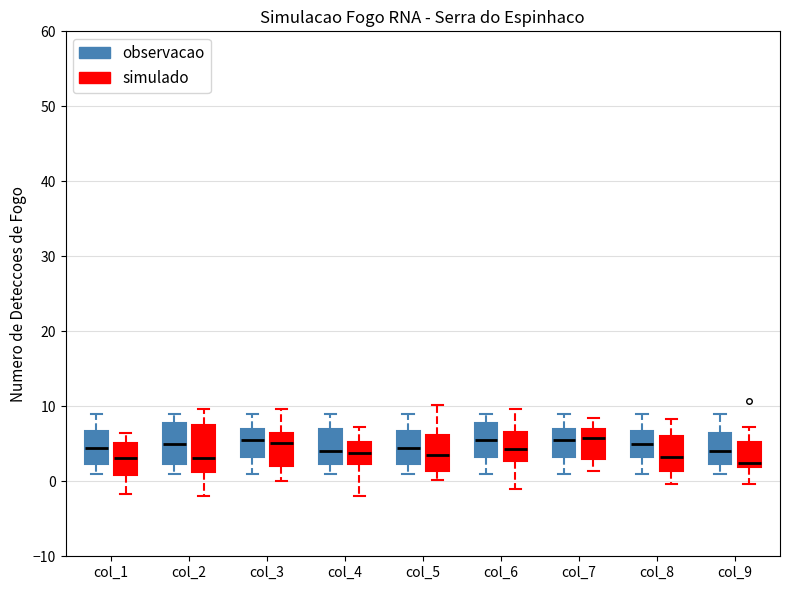

Reading left to right, read every box against the y-axis: the position of its median line, the range the box covers, and the ends of its whiskers. The values are not printed on the chart, so give them approximately, as read against the axis.

col_1 (observacao): median 5, box 2 to 7, whiskers 1 to 9
col_1 (simulado): median 3, box 1 to 5, whiskers -2 to 6
col_2 (observacao): median 5, box 2 to 8, whiskers 1 to 9
col_2 (simulado): median 3, box 1 to 8, whiskers -2 to 10
col_3 (observacao): median 6, box 3 to 7, whiskers 1 to 9
col_3 (simulado): median 5, box 2 to 6, whiskers 0 to 10
col_4 (observacao): median 4, box 2 to 7, whiskers 1 to 9
col_4 (simulado): median 4, box 2 to 5, whiskers -2 to 7
col_5 (observacao): median 5, box 2 to 7, whiskers 1 to 9
col_5 (simulado): median 3, box 1 to 6, whiskers 0 to 10
col_6 (observacao): median 6, box 3 to 8, whiskers 1 to 9
col_6 (simulado): median 4, box 3 to 7, whiskers -1 to 10
col_7 (observacao): median 6, box 3 to 7, whiskers 1 to 9
col_7 (simulado): median 6, box 3 to 7, whiskers 1 to 8
col_8 (observacao): median 5, box 3 to 7, whiskers 1 to 9
col_8 (simulado): median 3, box 1 to 6, whiskers 0 to 8
col_9 (observacao): median 4, box 2 to 7, whiskers 1 to 9
col_9 (simulado): median 2 (just above the box's lower edge), box 2 to 5, whiskers 0 to 7